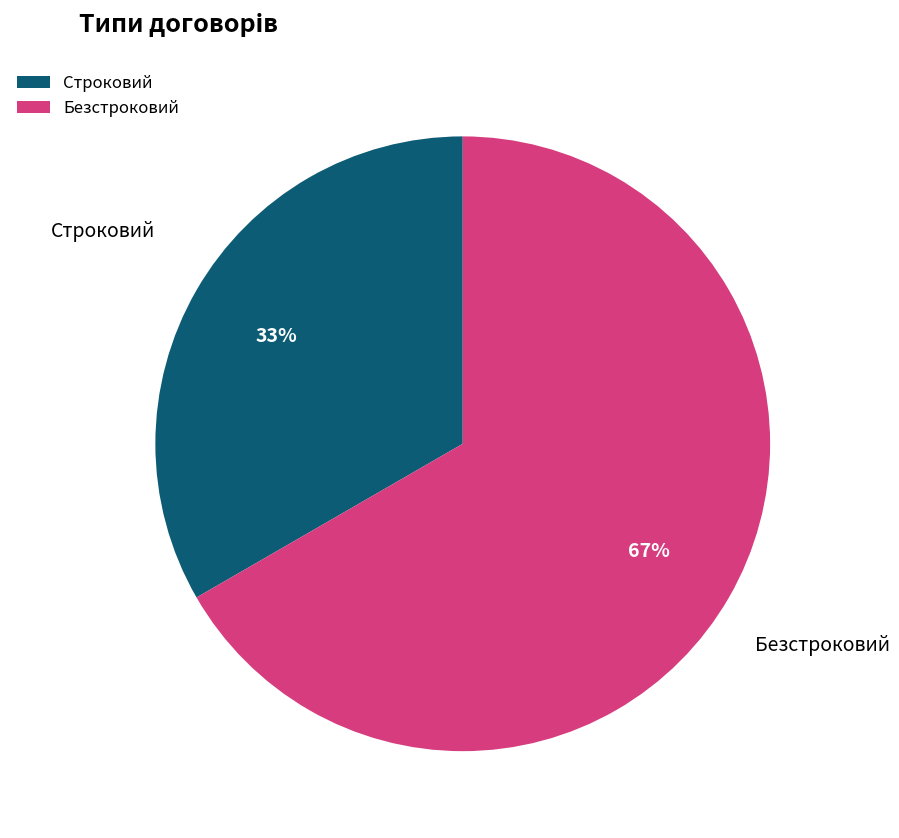

To the nearest percent, what percentage of the pie is Строковий?

33%